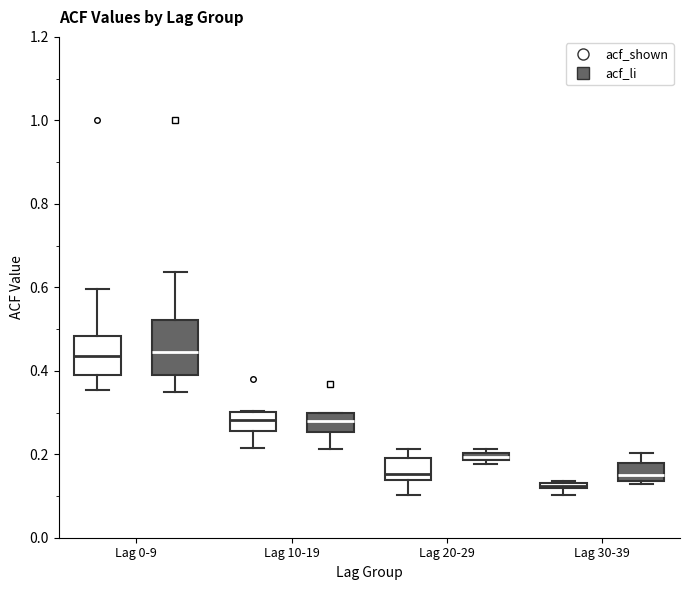

Comparing the boxes themselves (not the whiskers), which one is the tallest?

Lag 0-9 (acf_li)